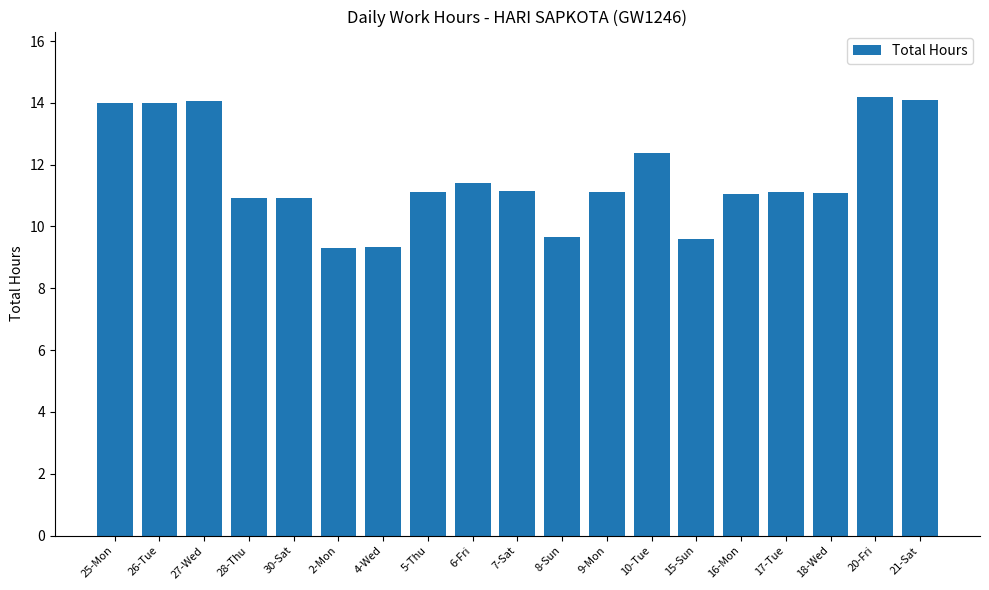

What is the average value?

11.6